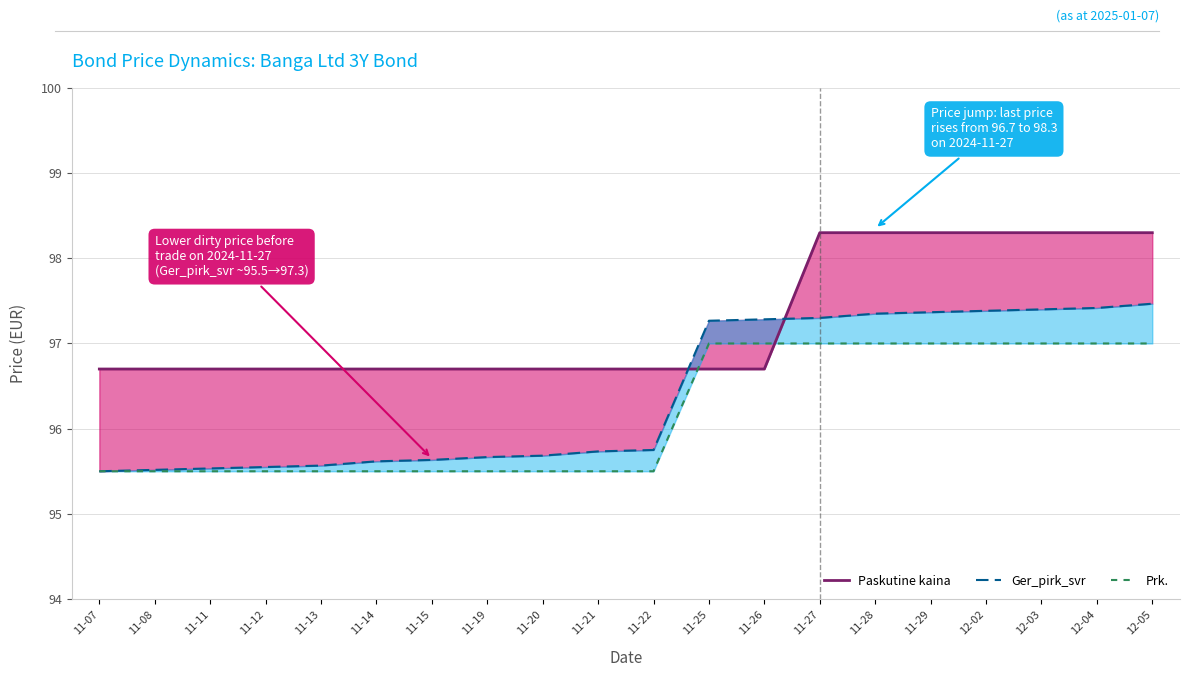

Which label corresponds to the largest value in the chart?

11-27